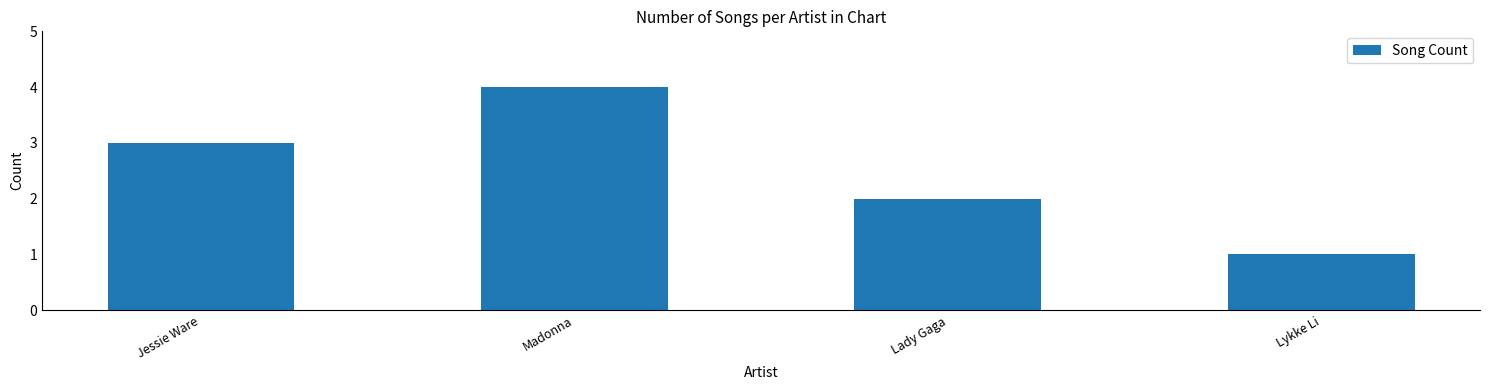

Reading left to right, transcribe all the data shown in this chart.

Jessie Ware=3	Madonna=4	Lady Gaga=2	Lykke Li=1